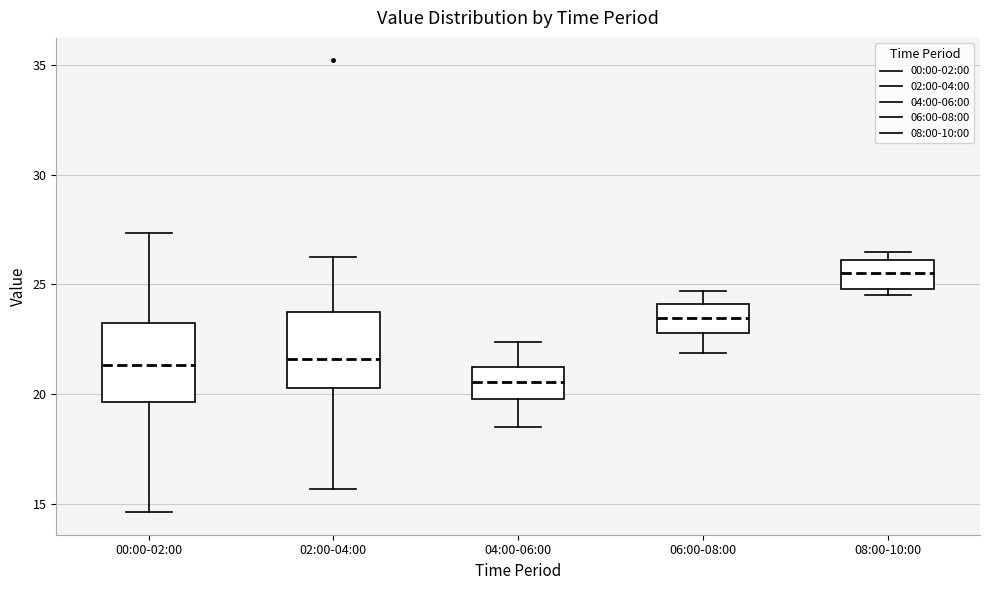

Reading left to right, transcribe this box plot: for each box, give where its median line is, the range the box spans, and where its two whiskers end, as read against the y-axis. The values are not printed on the chart, so give them approximately, as read against the axis.

00:00-02:00: median 21.5, box 19.5 to 23.0, whiskers 14.5 to 27.5
02:00-04:00: median 21.5, box 20.5 to 24.0, whiskers 15.5 to 26.5
04:00-06:00: median 20.5, box 20.0 to 21.0, whiskers 18.5 to 22.5
06:00-08:00: median 23.5, box 23.0 to 24.0, whiskers 22.0 to 24.5
08:00-10:00: median 25.5, box 25.0 to 26.0, whiskers 24.5 to 26.5